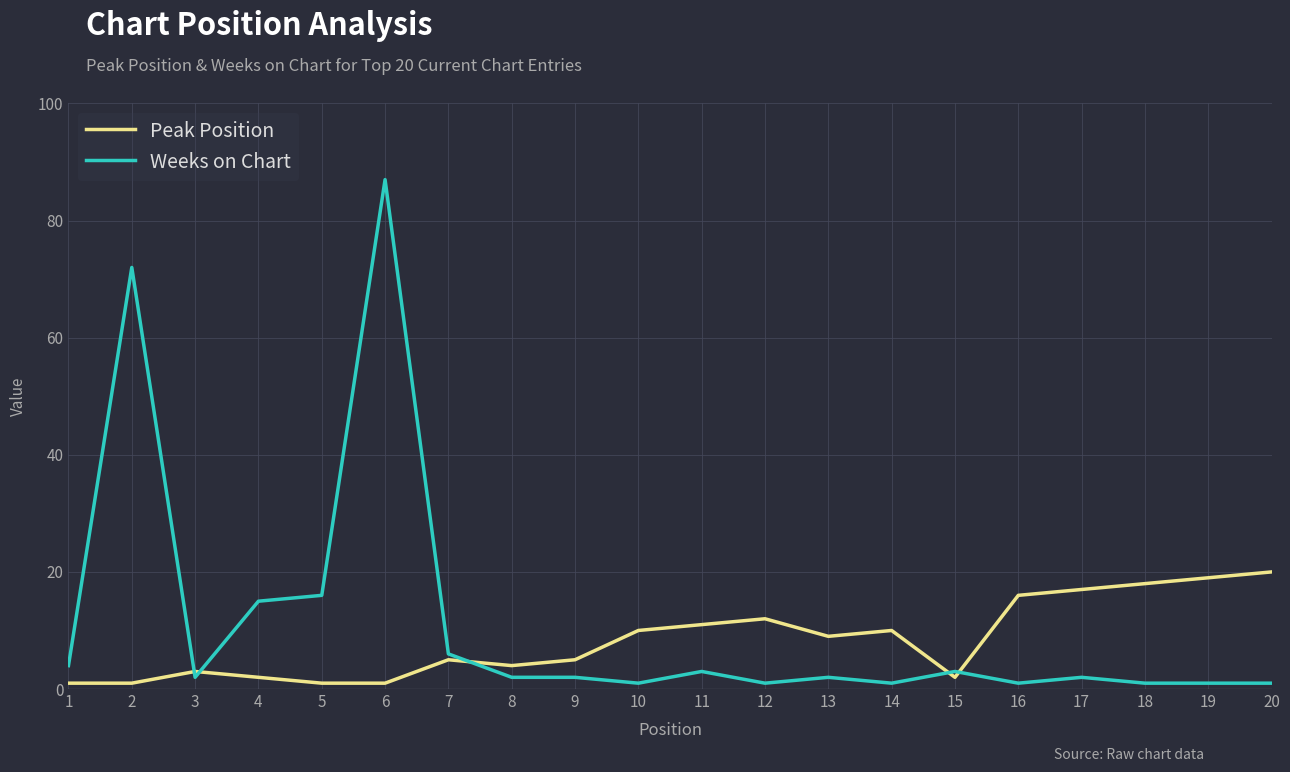

At how many categories does at least one series exceed 25?

2